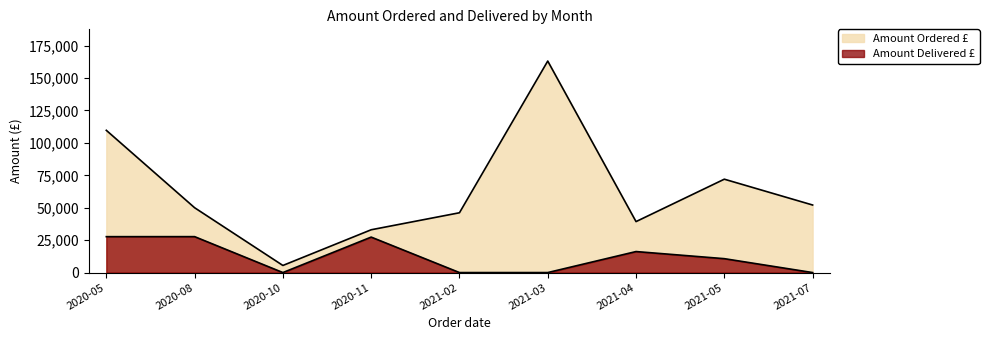

True or false: Amount Ordered £ has more than 1 points higher than both neighbors.

True